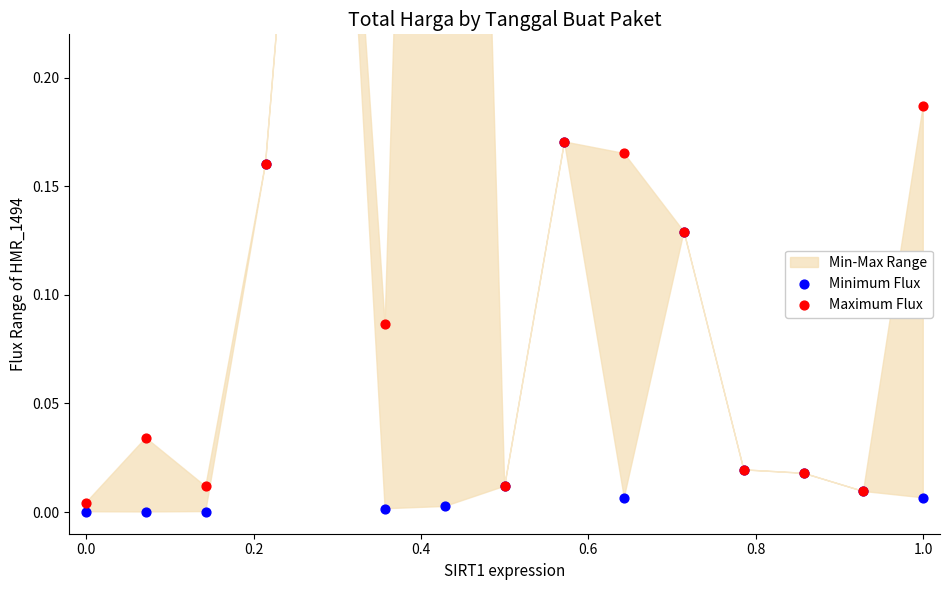

Which series contains the highest Y value?

Maximum Flux